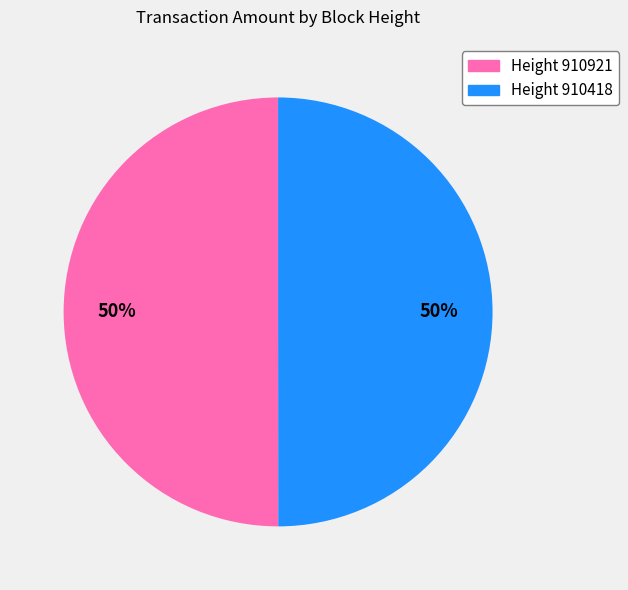

Is the sum of Height 910418 and Height 910921 greater than half?

Yes